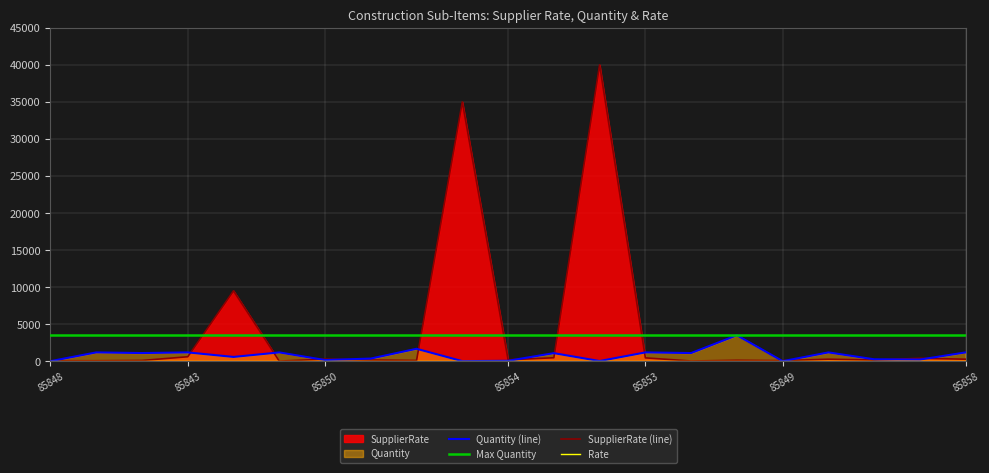

True or false: SupplierRate and Quantity intersect in this chart.

True